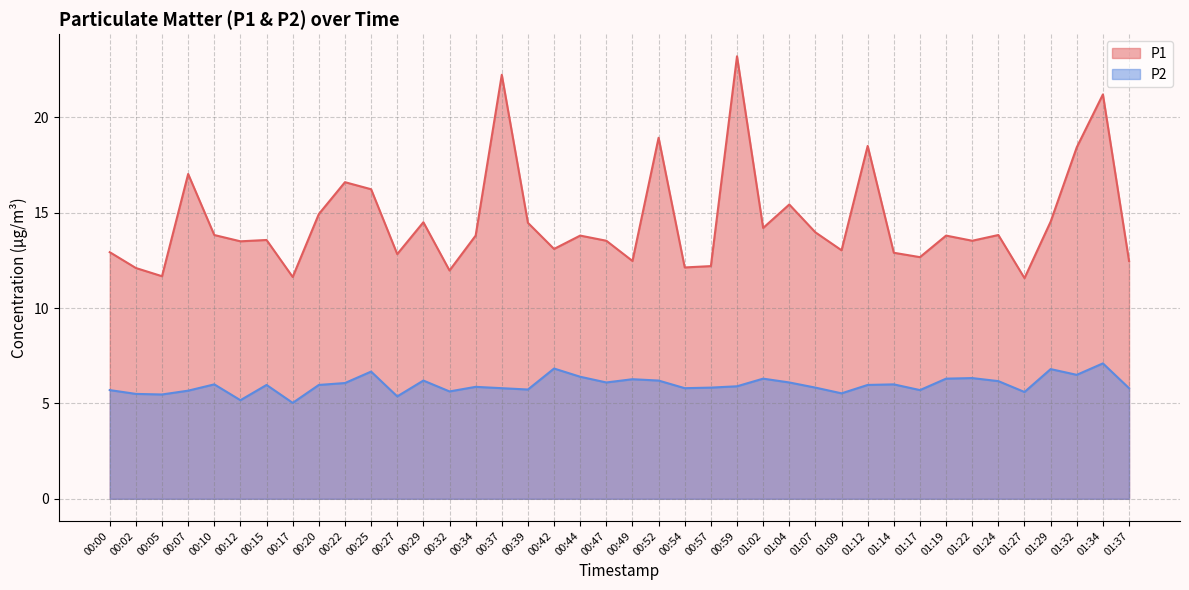

At which category is the sum across all series the highest?

00:59